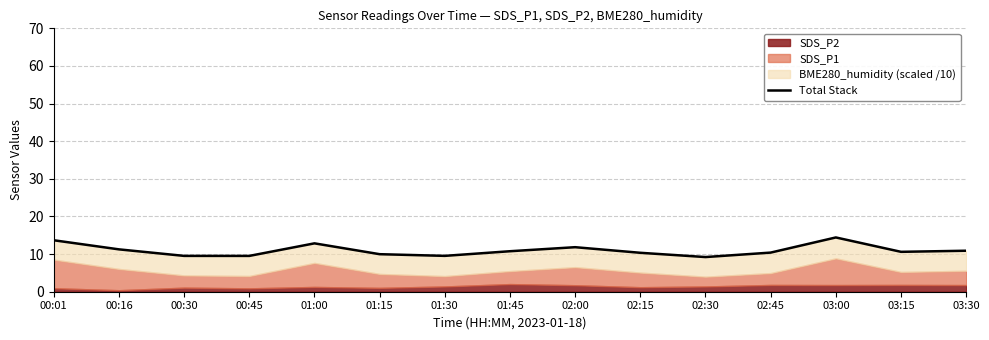

Reading left to right, transcribe all the data shown in this chart.

00:01=13.7	00:16=11.3	00:30=9.5	00:45=9.5	01:00=12.9	01:15=10.0	01:30=9.5	01:45=10.8	02:00=11.8	02:15=10.3	02:30=9.2	02:45=10.4	03:00=14.4	03:15=10.6	03:30=10.9